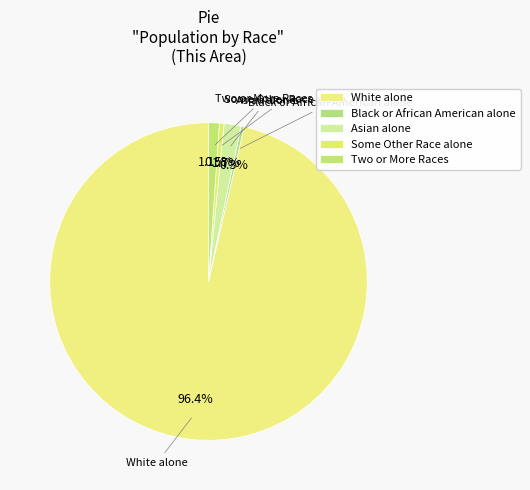

What portion of the pie excludes Asian alone?

98.3%